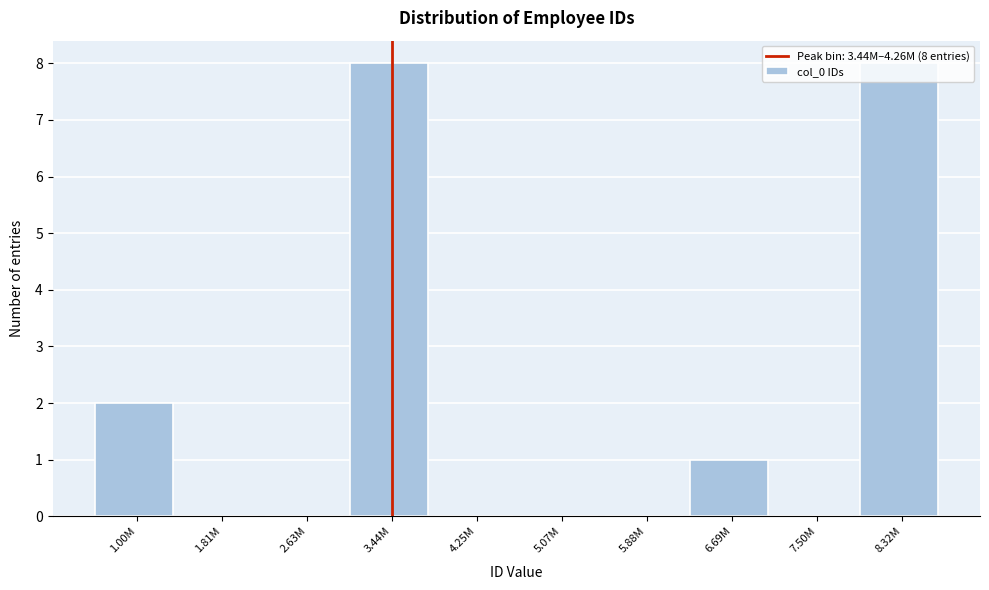

What is the maximum value shown in the chart?

8